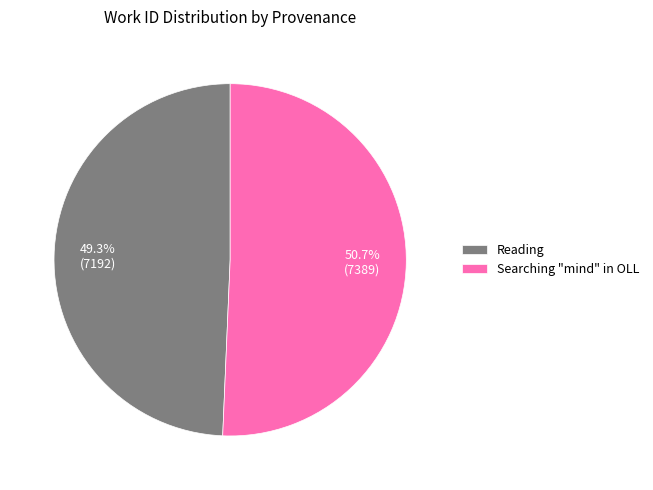

Which slice is the largest?

Searching "mind" in OLL